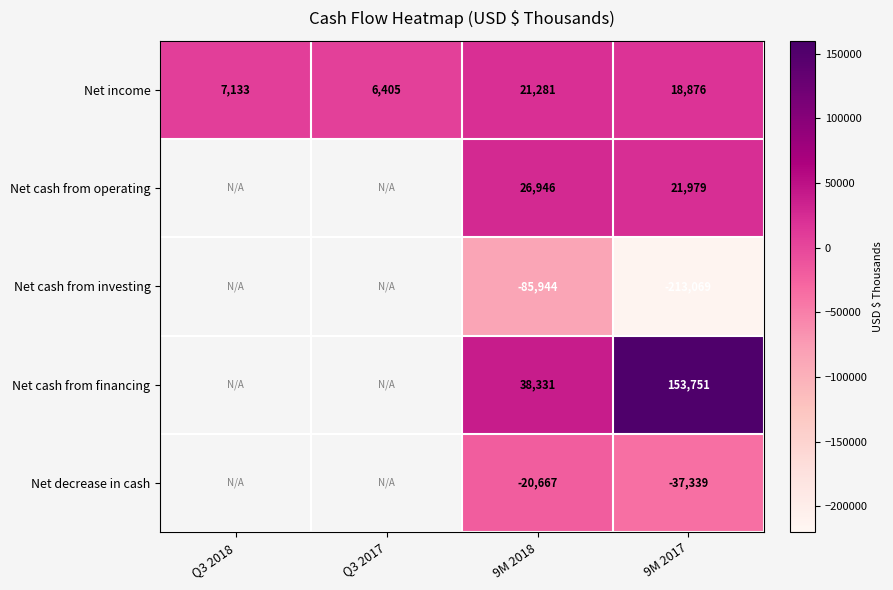

Which category has the highest value across all series?

9M 2017